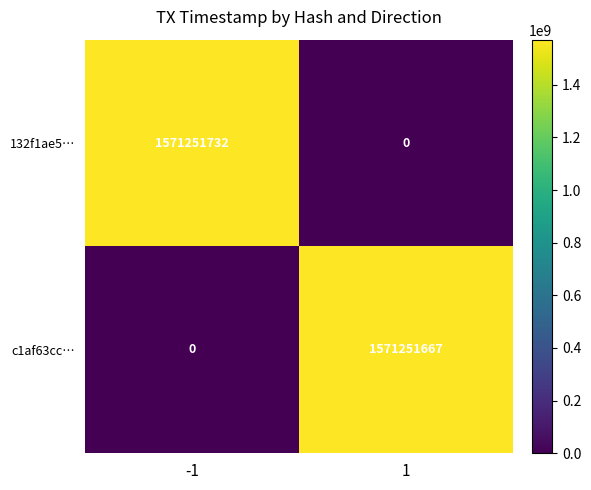

What is the difference between the maximum and minimum values in the 132f1ae5… series?

1571251732